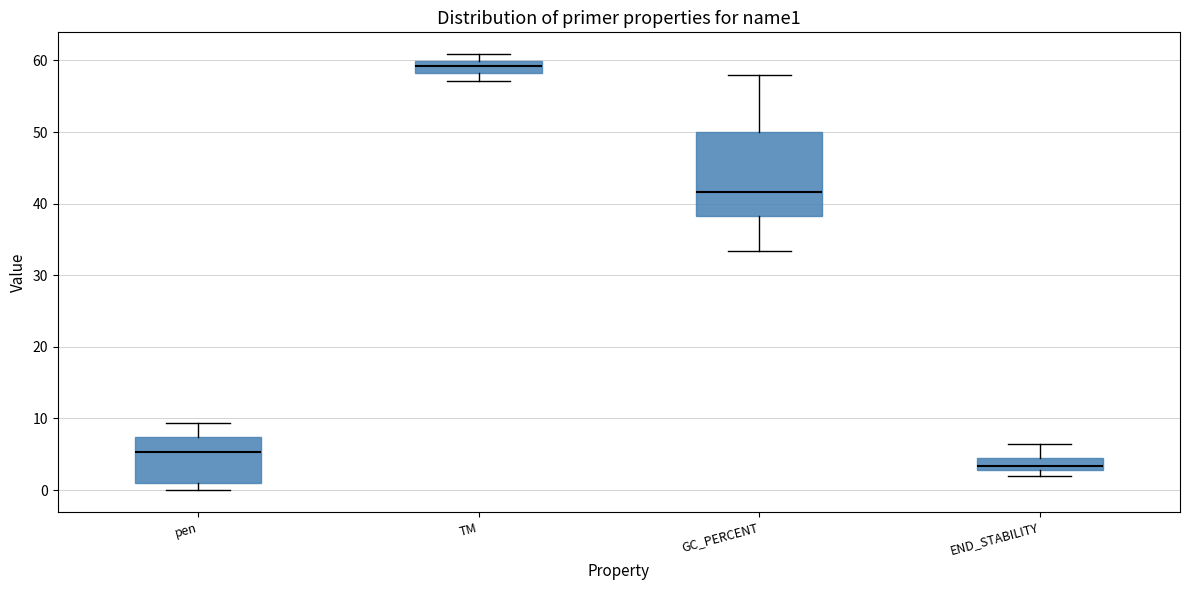

Reading left to right, transcribe this box plot: for each box, give where its median line is, the range the box spans, and where its two whiskers end, as read against the y-axis. The values are not printed on the chart, so give them approximately, as read against the axis.

pen: median 5, box 1 to 7, whiskers 0 to 9
TM: median 59, box 58 to 60, whiskers 57 to 61
GC_PERCENT: median 42, box 38 to 50, whiskers 33 to 58
END_STABILITY: median 3 (inside the box), box 3 to 4, whiskers 2 to 6